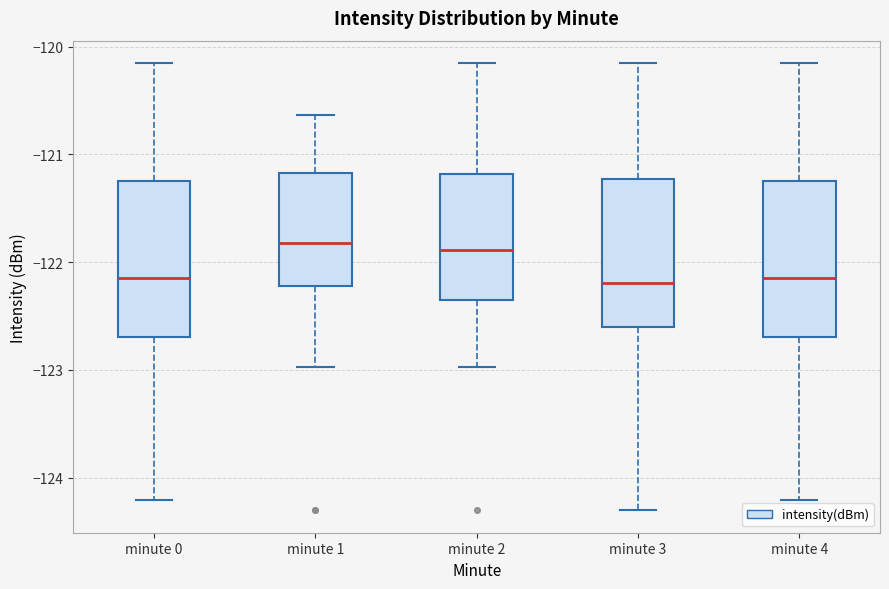

Reading left to right, read every box against the y-axis: the position of its median line, the range the box covers, and the ends of its whiskers. The values are not printed on the chart, so give them approximately, as read against the axis.

minute 0: median -122.2, box -122.7 to -121.2, whiskers -124.2 to -120.2
minute 1: median -121.8, box -122.2 to -121.2, whiskers -123.0 to -120.6
minute 2: median -121.9, box -122.4 to -121.2, whiskers -123.0 to -120.2
minute 3: median -122.2, box -122.6 to -121.2, whiskers -124.3 to -120.2
minute 4: median -122.2, box -122.7 to -121.2, whiskers -124.2 to -120.2